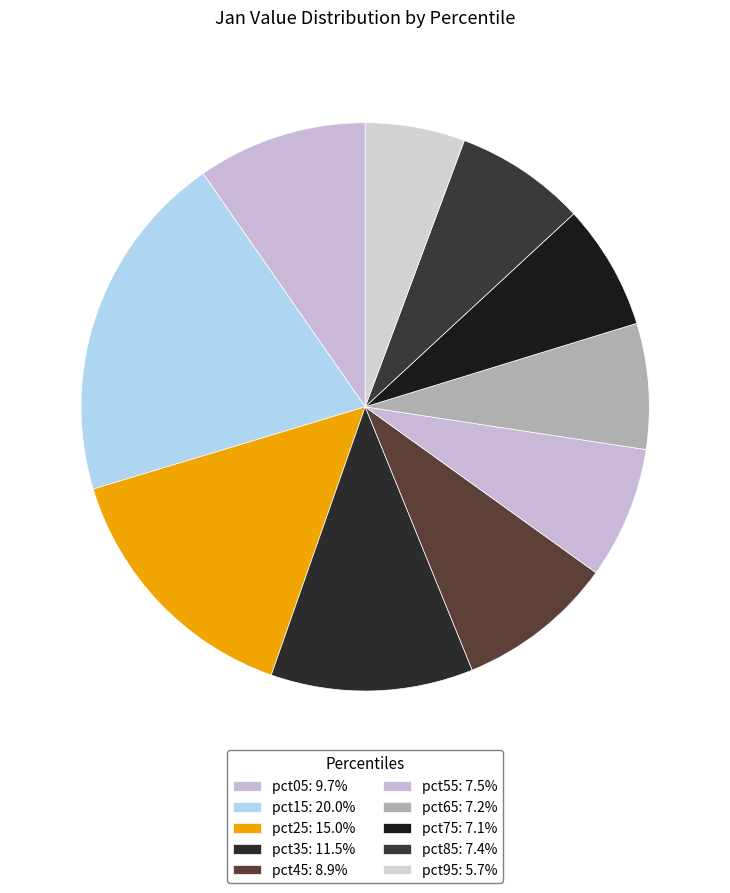

Rank the categories by value from lowest to highest.

pct95, pct75, pct65, pct85, pct55, pct45, pct05, pct35, pct25, pct15